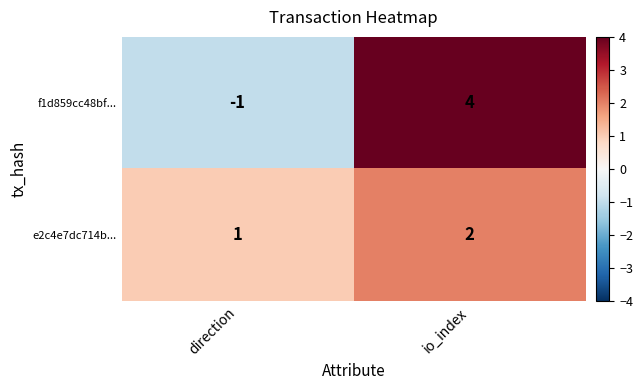

Where is e2c4e7dc714b... nearest to the value 1?

direction